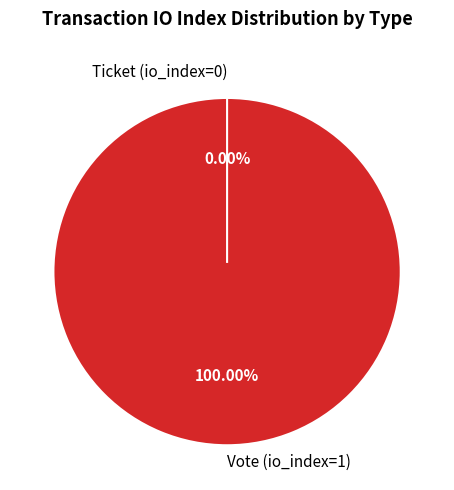

Rank the categories by value from lowest to highest.

Ticket (io_index=0), Vote (io_index=1)